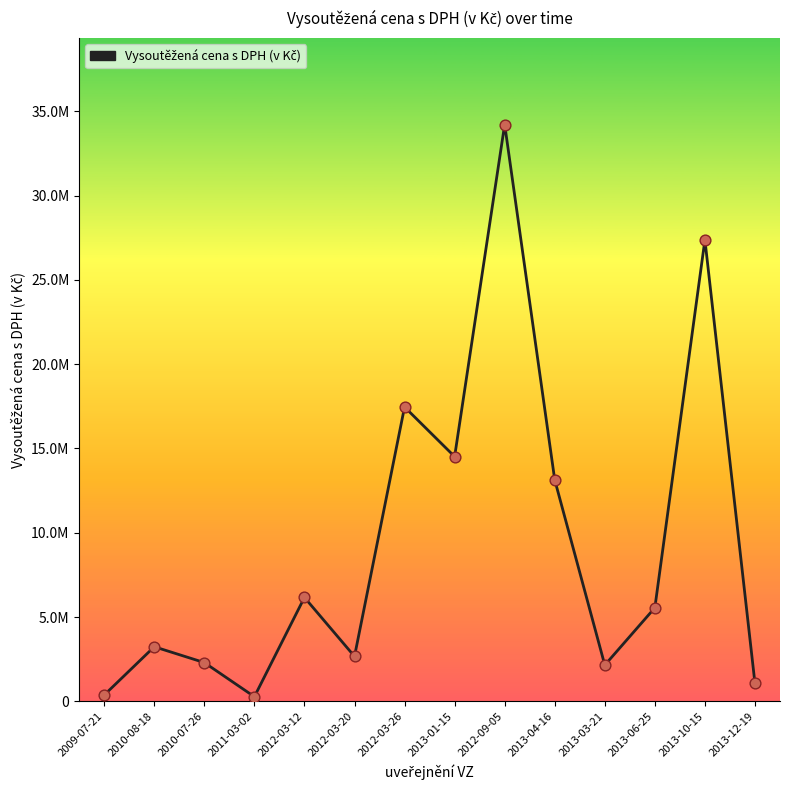

Between 2013-04-16 and 2009-07-21, which is larger?

2013-04-16